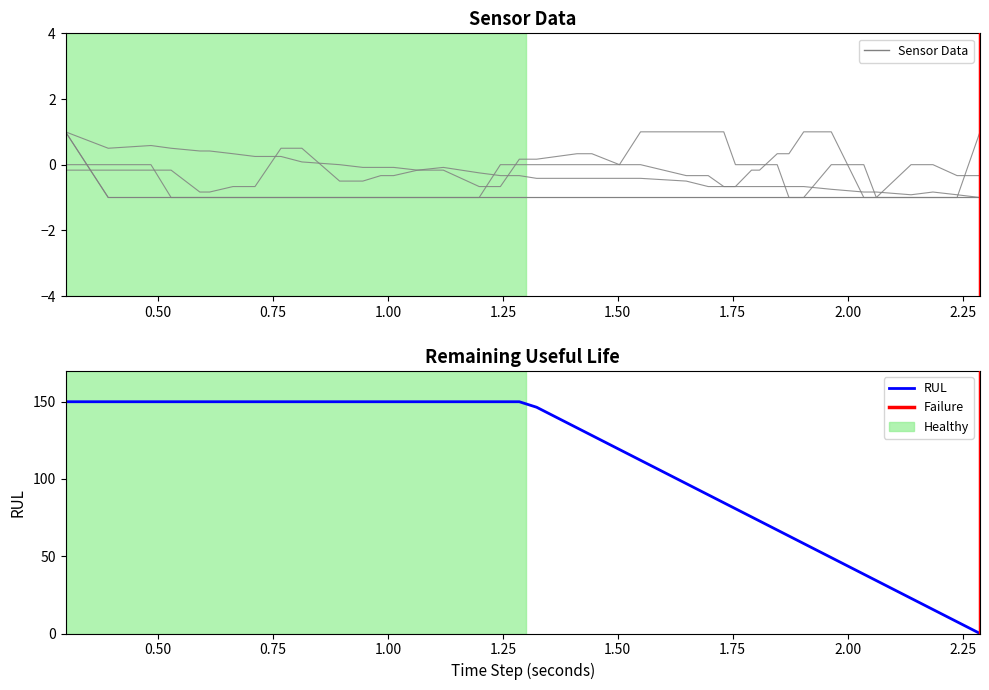

What is the maximum value for RUL?

150.0